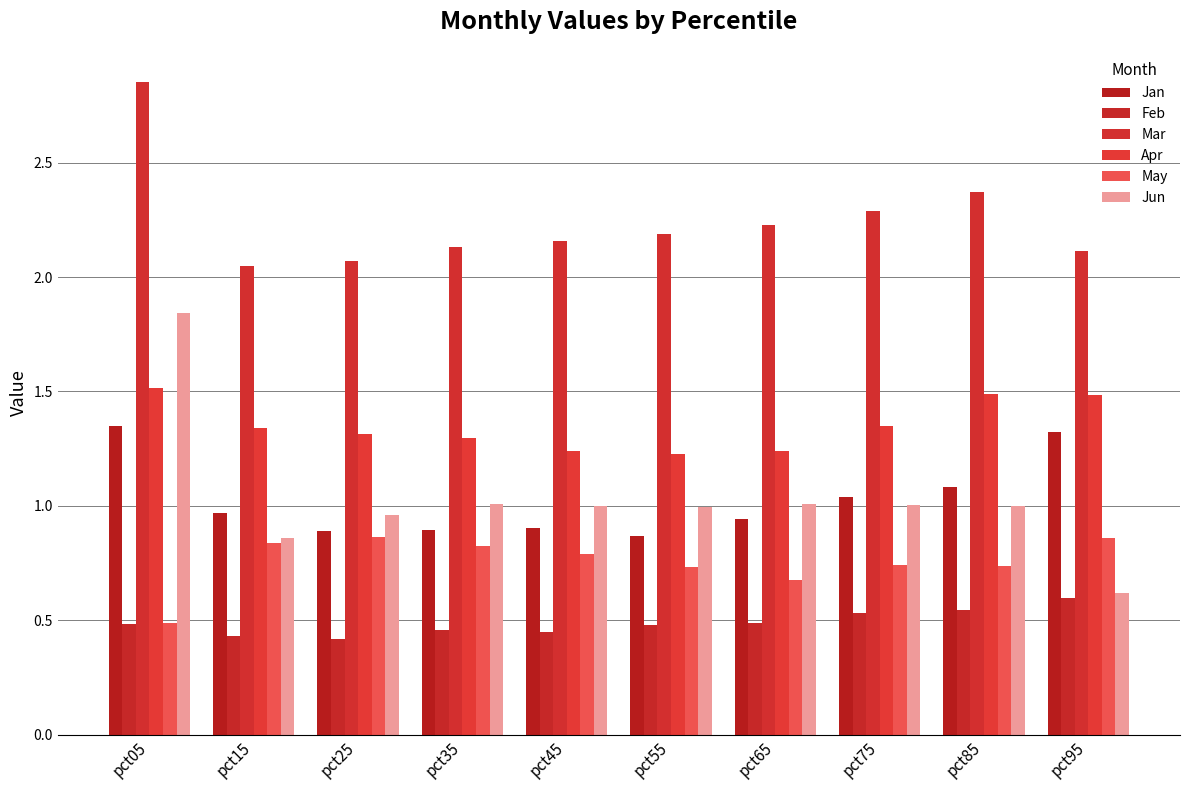

Is the value of Mar at pct85 greater than the value of Apr at pct95?

Yes